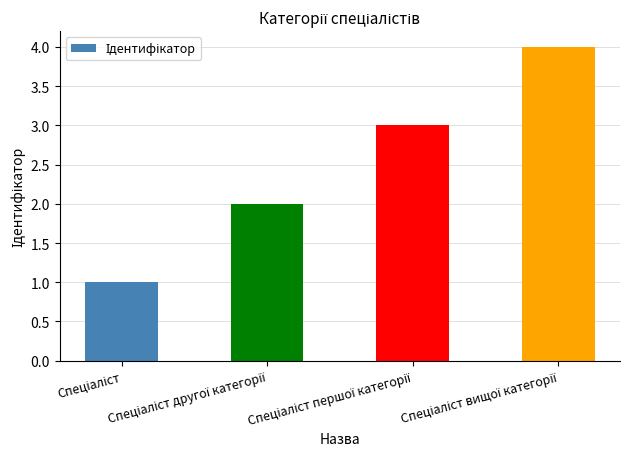

What is the maximum value shown in the chart?

4